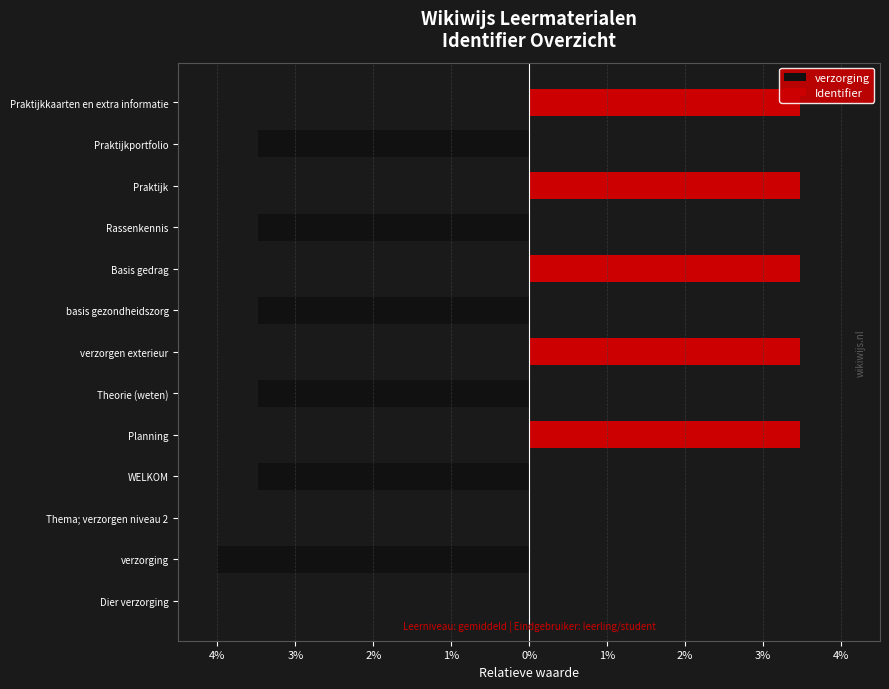

At how many categories does at least one series exceed 1?

5